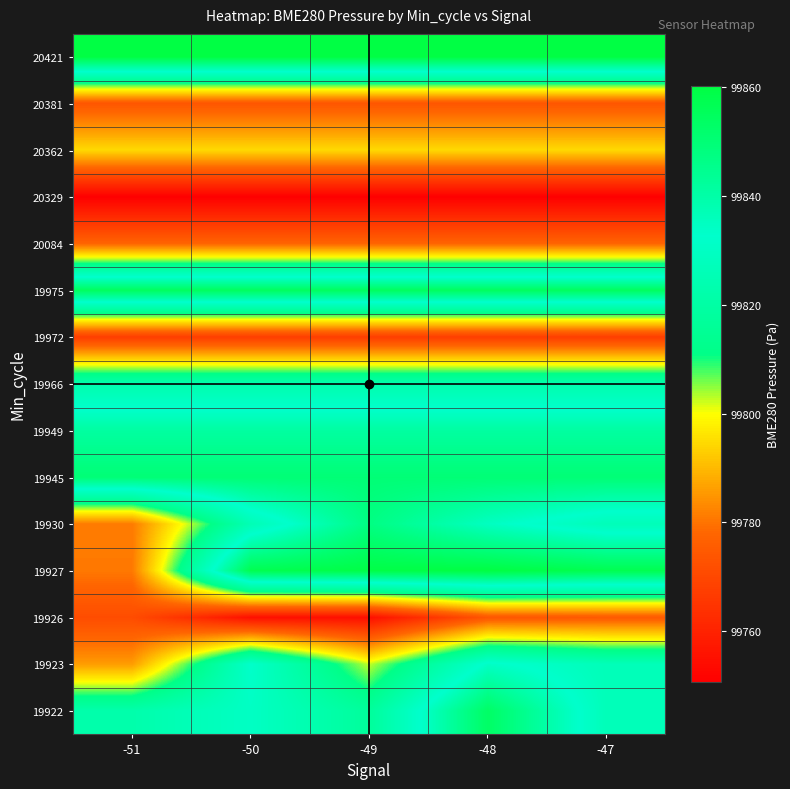

At which category does the chart reach its peak across all series?

-48